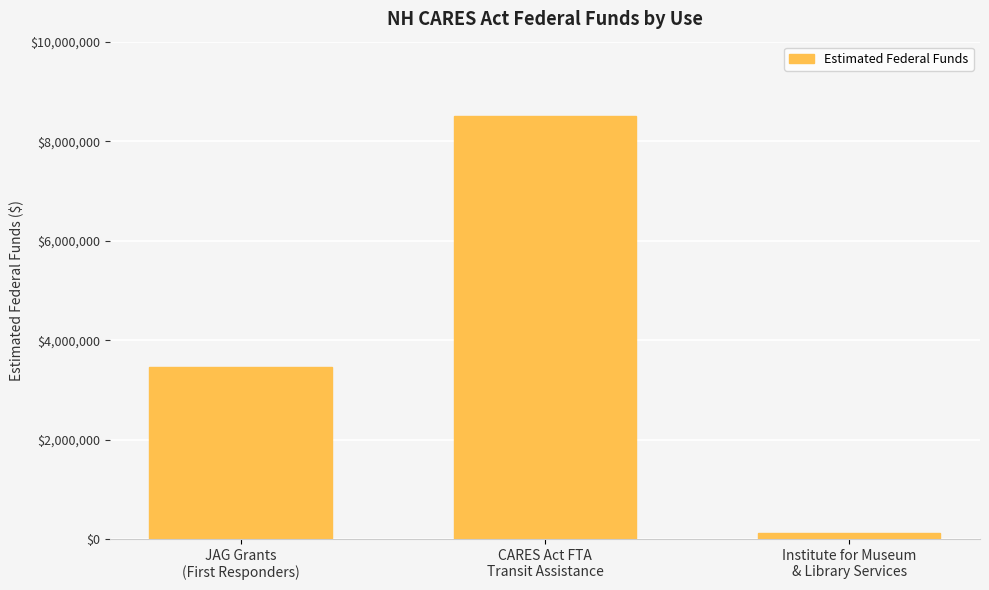

What is the sum of the values at JAG Grants
(First Responders) and Institute for Museum
& Library Services?

3577611